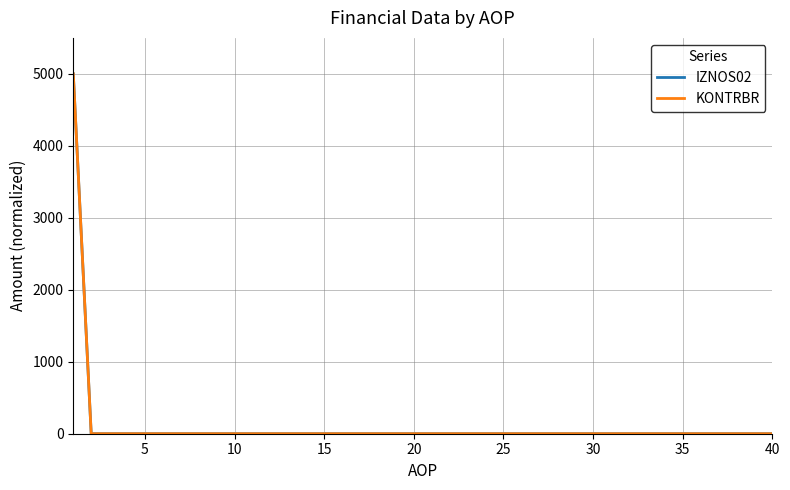

Does the chart display data point markers on the line(s)?

No